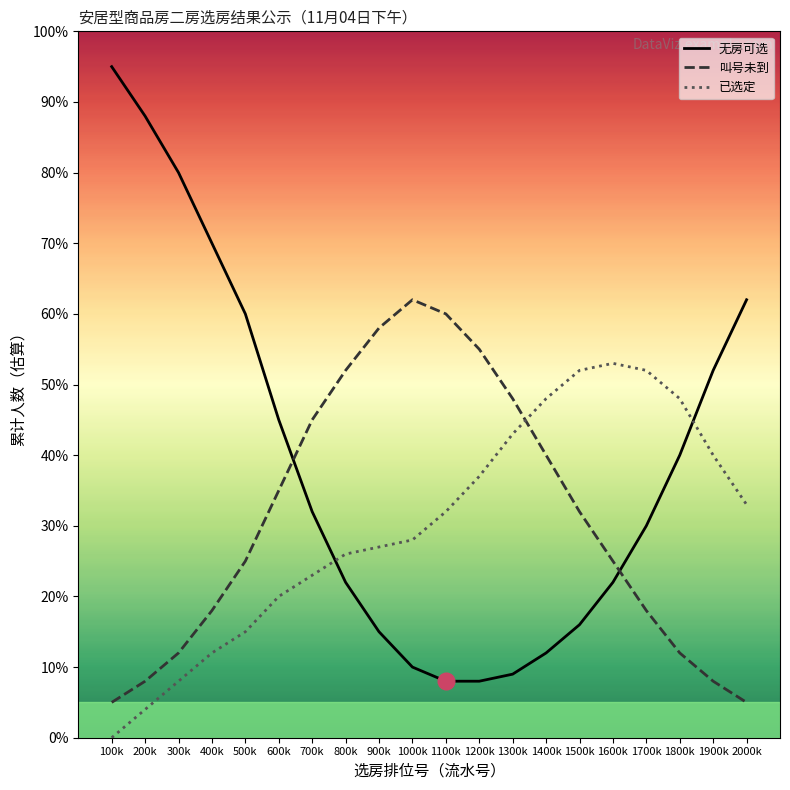

What is the sum of the 已选定 values at 200k and 1900k?

44